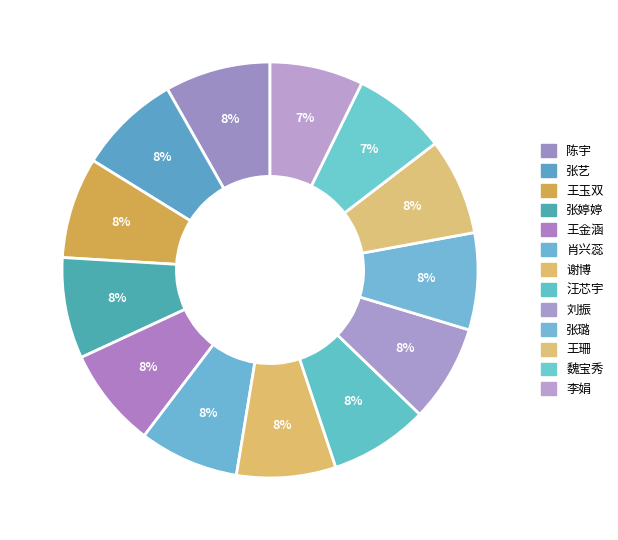

True or false: 王珊 accounts for 8% of the total.

True